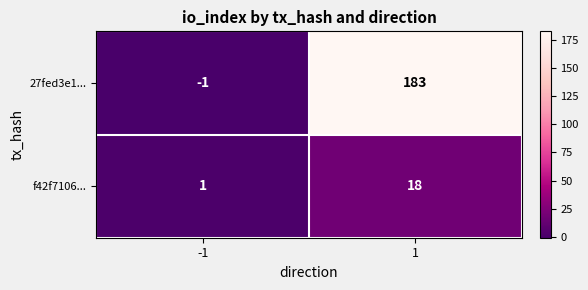

What is the maximum value shown in the chart?

183